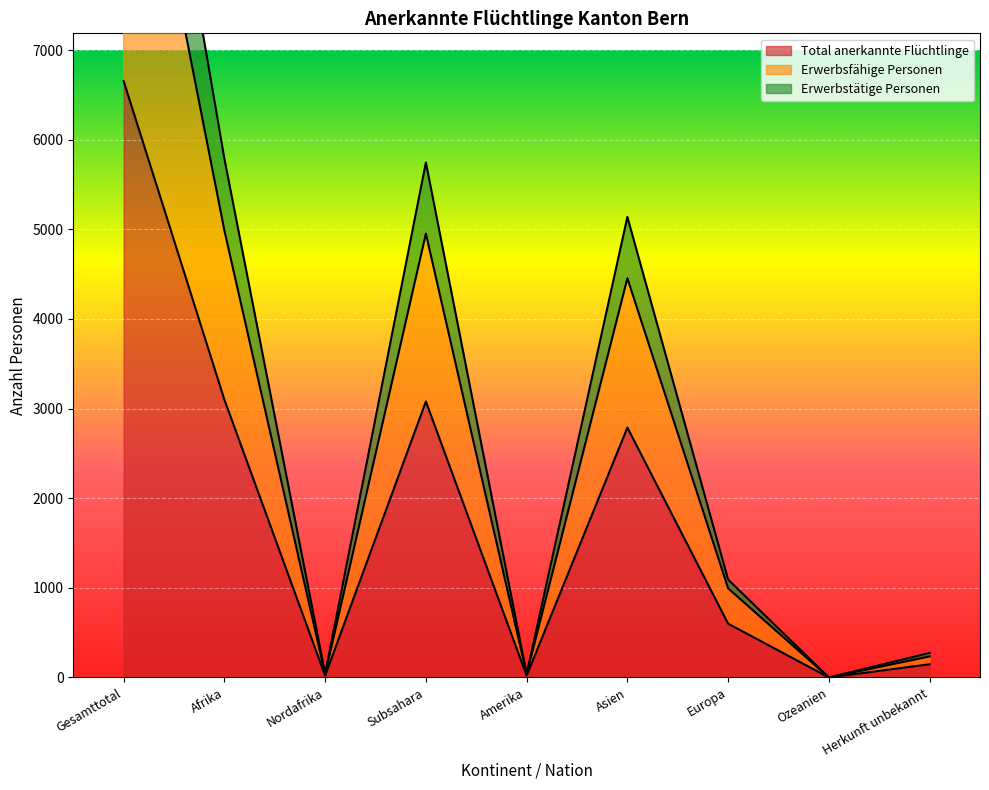

What is the sum of the Total anerkannte Flüchtlinge values at Ozeanien and Herkunft unbekannt?

147